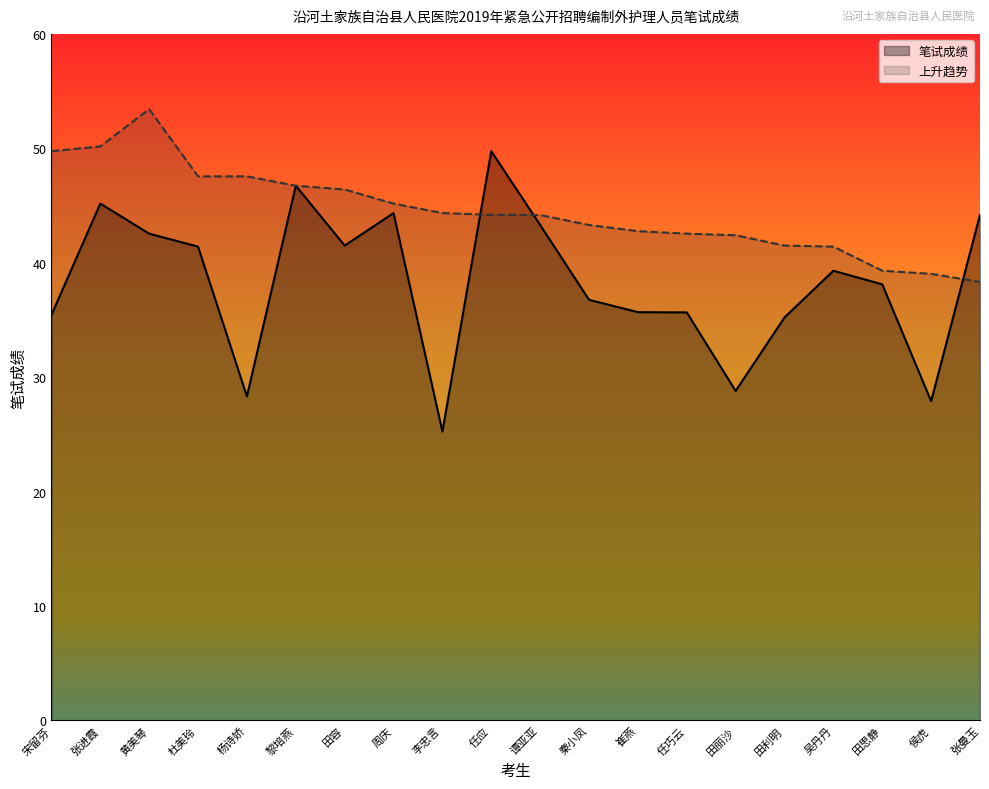

Rank the series at 杨诗娇 from lowest to highest value.

笔试成绩, 上升趋势